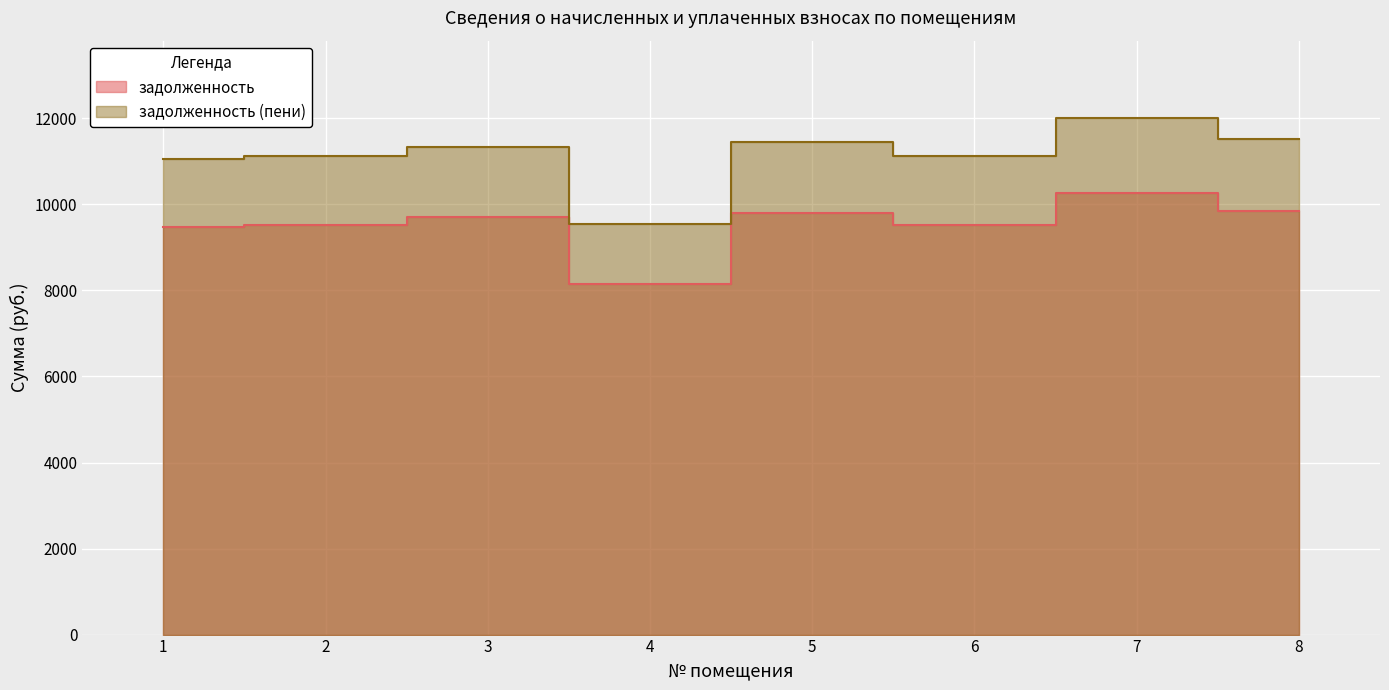

At how many categories does at least one series exceed 9791?

7